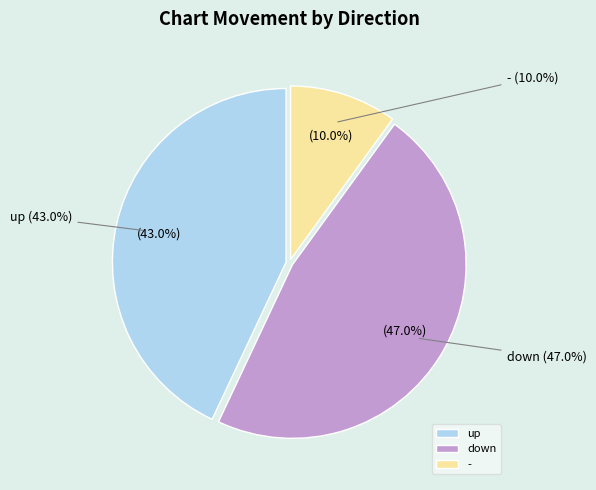

Count the number of slices in the pie.

3